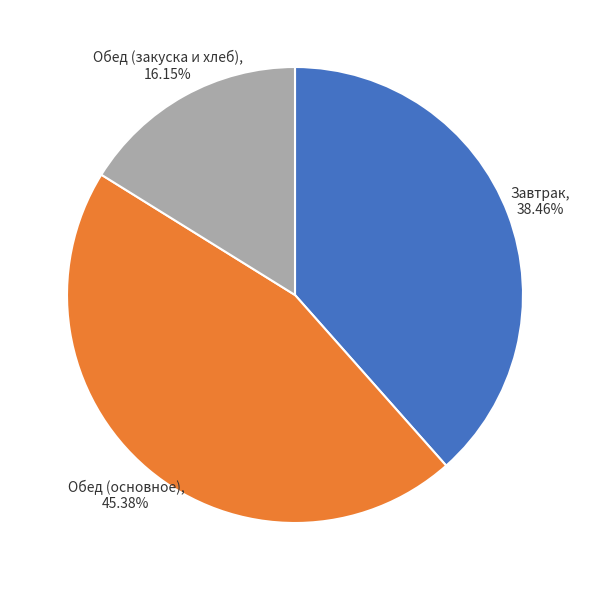

To the nearest percent, what is the average slice percentage?

33%